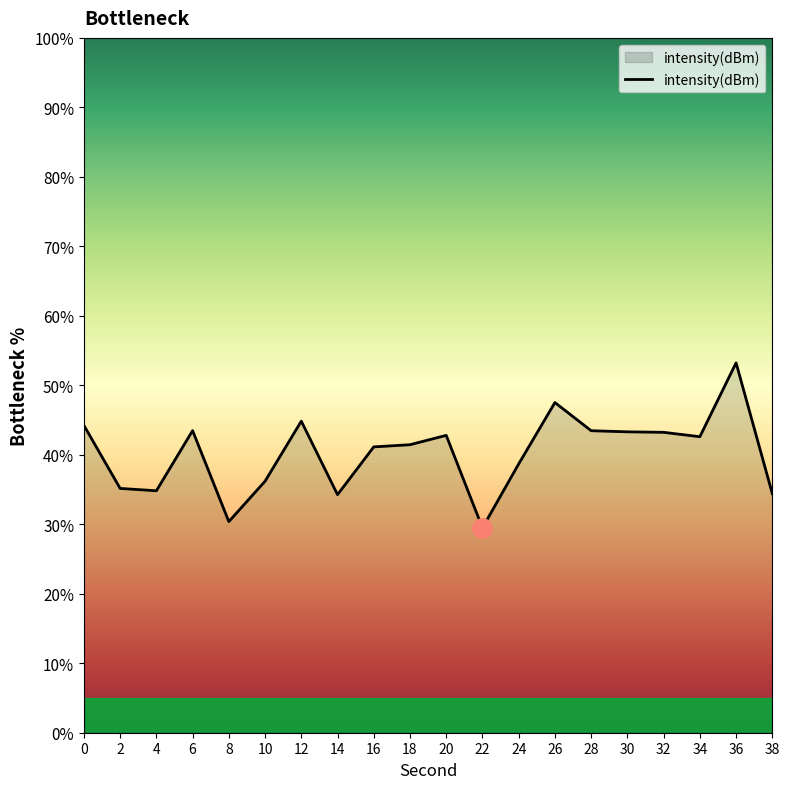

Approximately how many times larger is the value at 22 compared to 32?

0.7